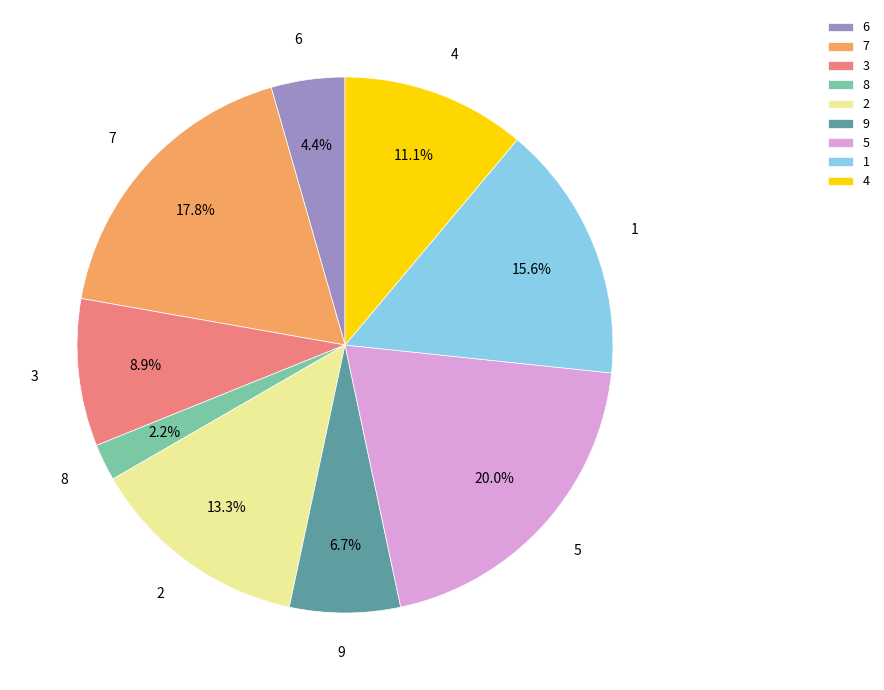

To the nearest percent, what percentage of the pie is 8?

2%